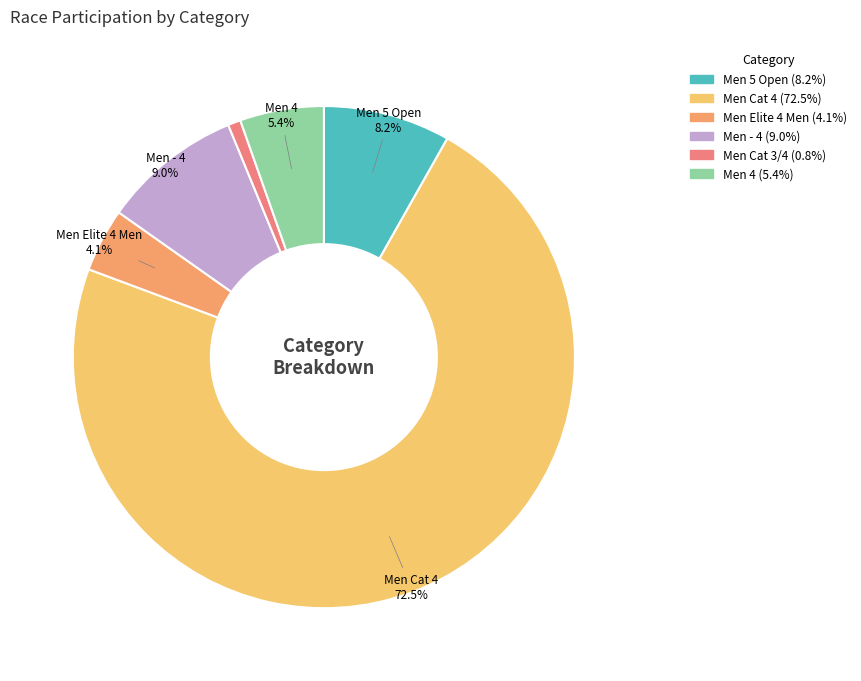

Rank the categories by value from highest to lowest.

Men Cat 4, Men - 4, Men 5 Open, Men 4, Men Elite 4 Men, Men Cat 3/4